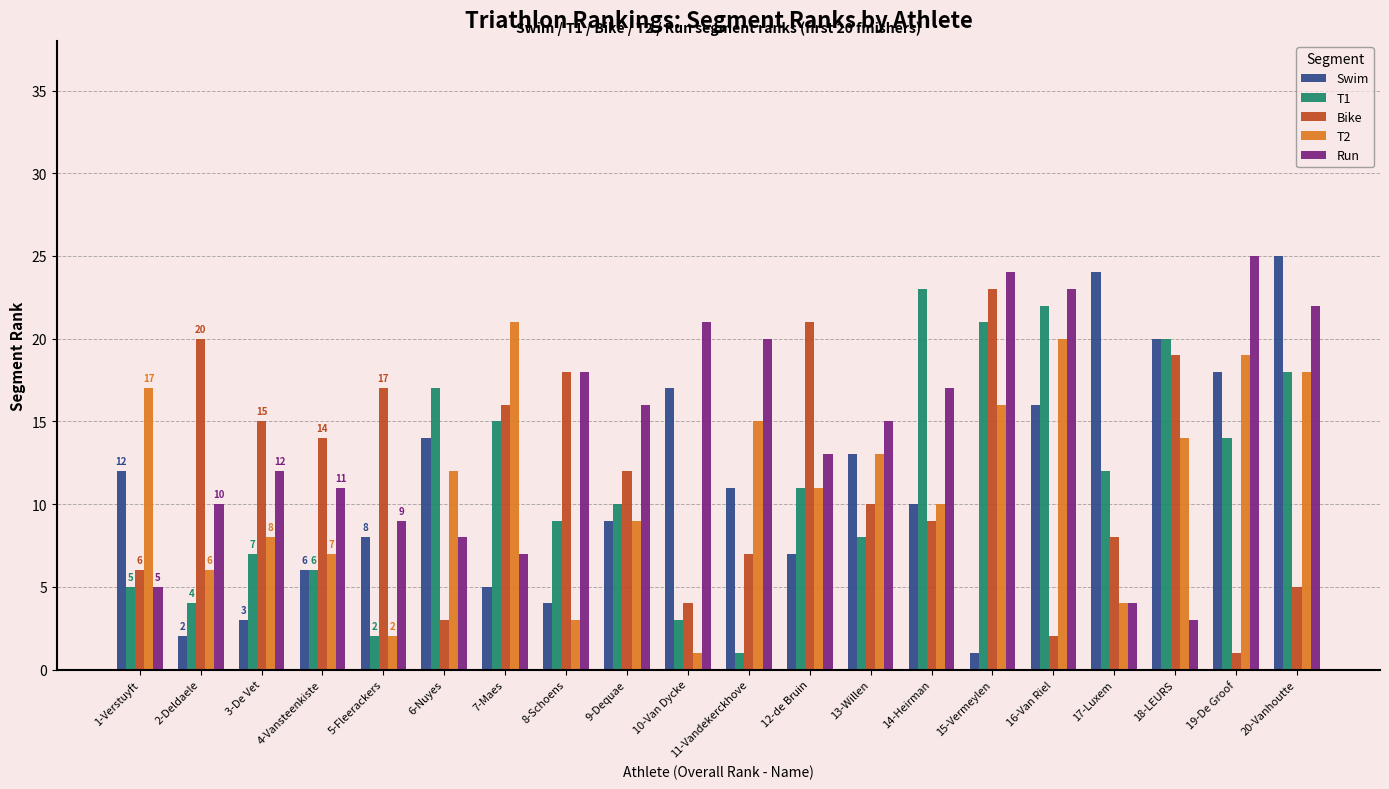

What is the sum of all Run values?

283